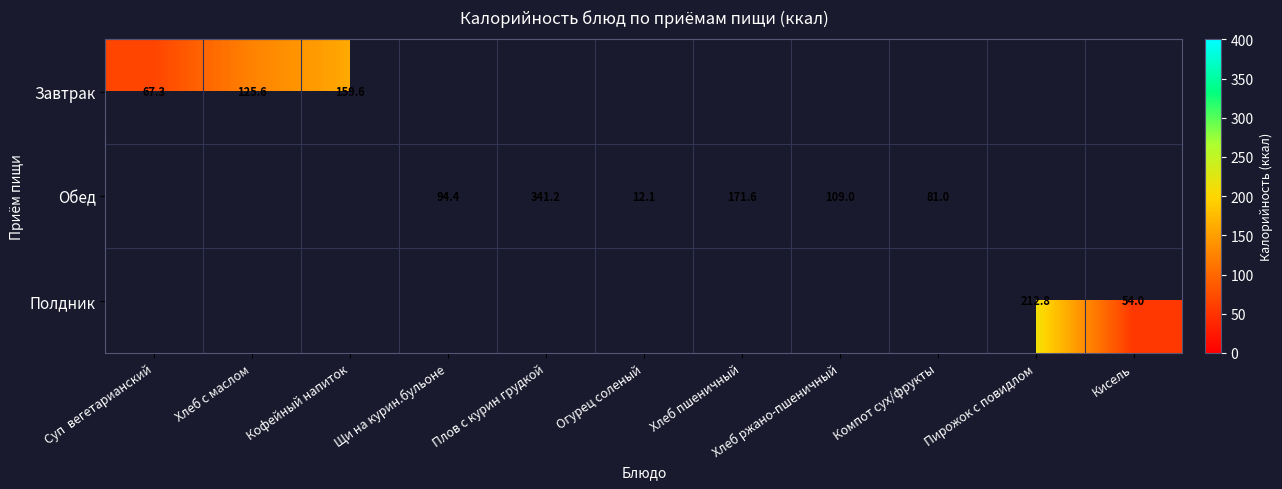

Is the value of Полдник at Компот сух/фрукты greater than the value of Завтрак at Щи на курин.бульоне?

No